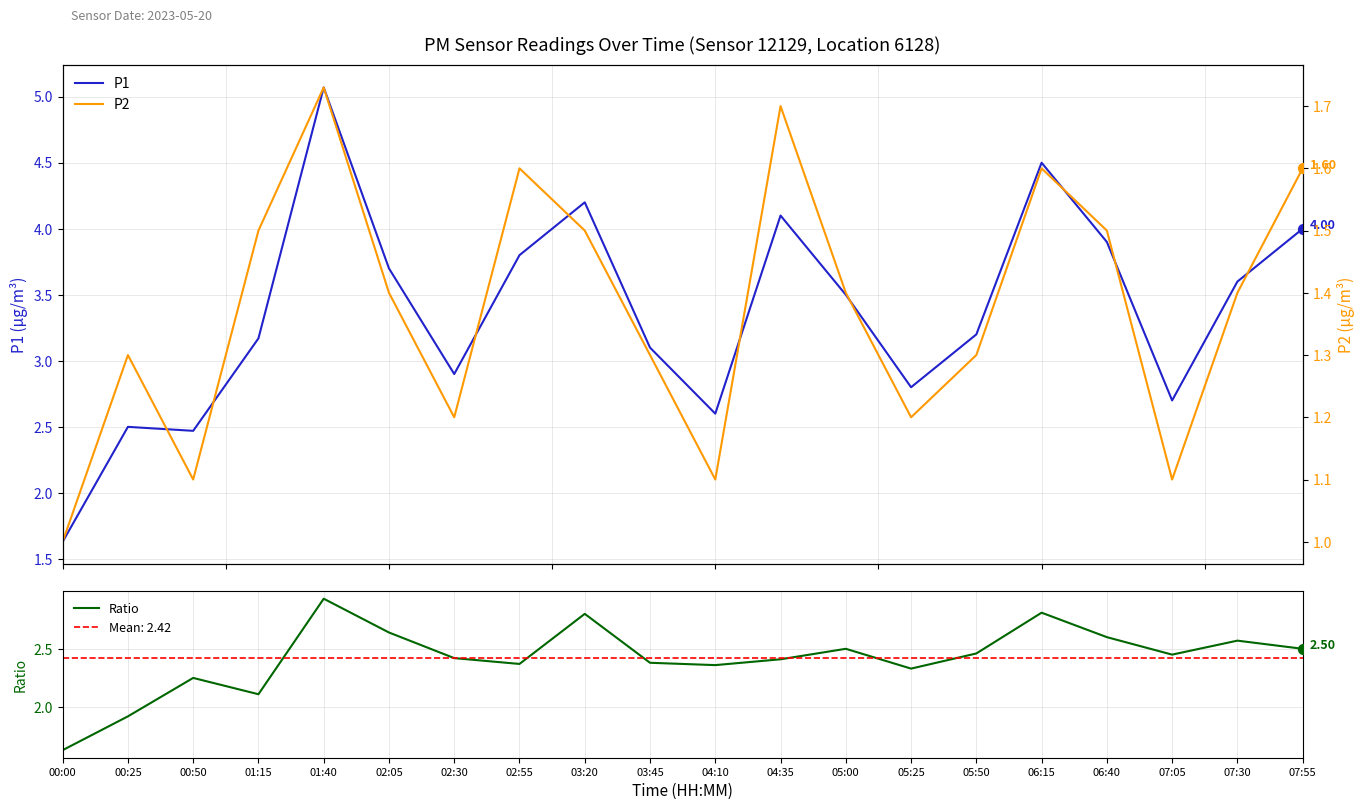

What is the total value across all series at 02:30?

6.5